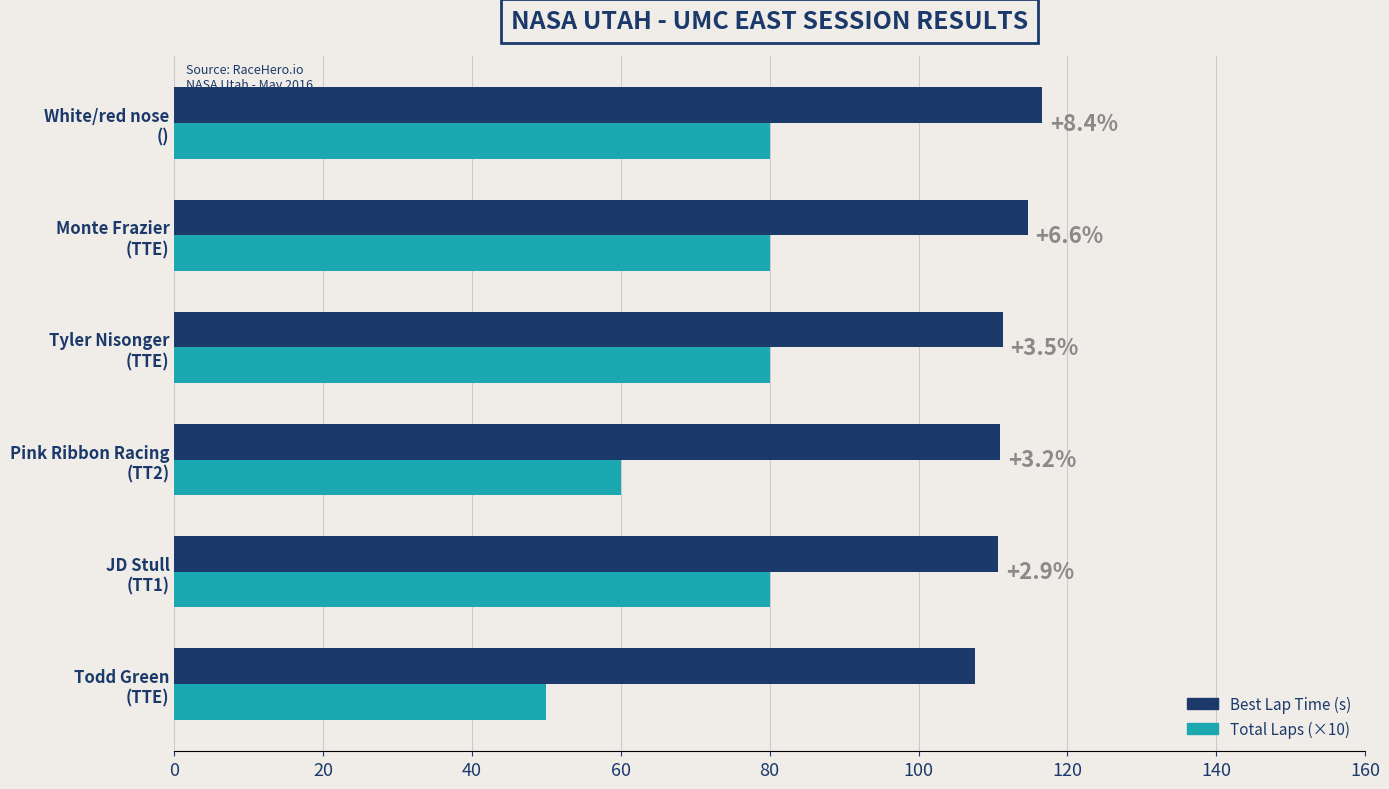

At how many categories does at least one series exceed 98?

6